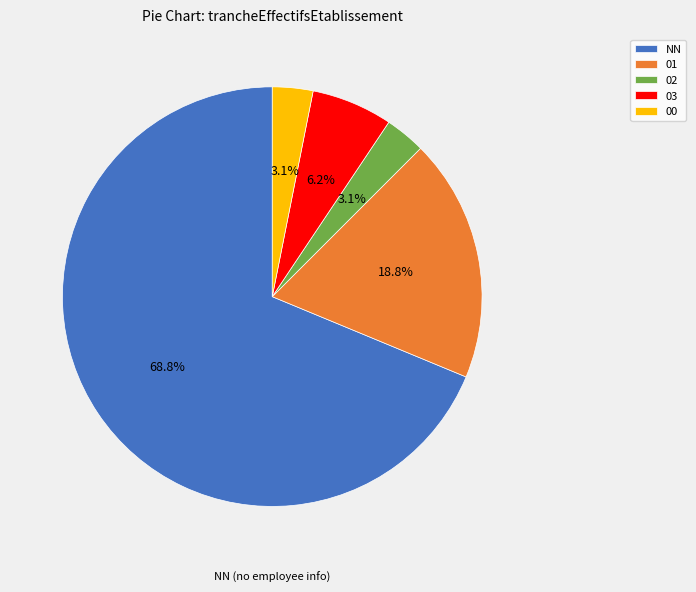

To the nearest percent, what is the difference between the 03 and 02 slice percentages?

3%